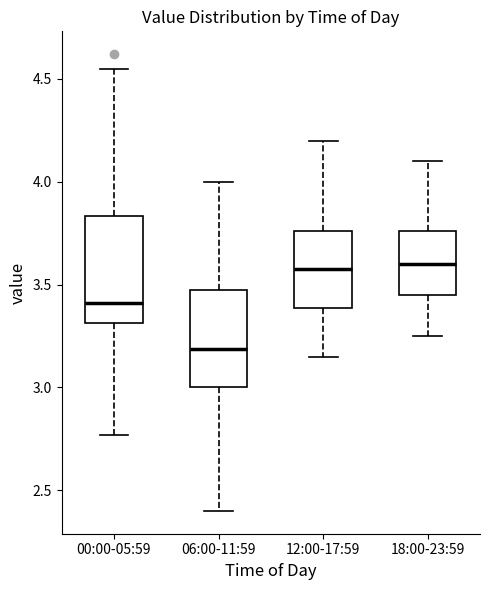

Reading left to right, transcribe this box plot: for each box, give where its median line is, the range the box spans, and where its two whiskers end, as read against the y-axis. The values are not printed on the chart, so give them approximately, as read against the axis.

00:00-05:59: median 3.40, box 3.30 to 3.85, whiskers 2.75 to 4.55
06:00-11:59: median 3.20, box 3.00 to 3.50, whiskers 2.40 to 4.00
12:00-17:59: median 3.60, box 3.40 to 3.75, whiskers 3.15 to 4.20
18:00-23:59: median 3.60, box 3.45 to 3.75, whiskers 3.25 to 4.10